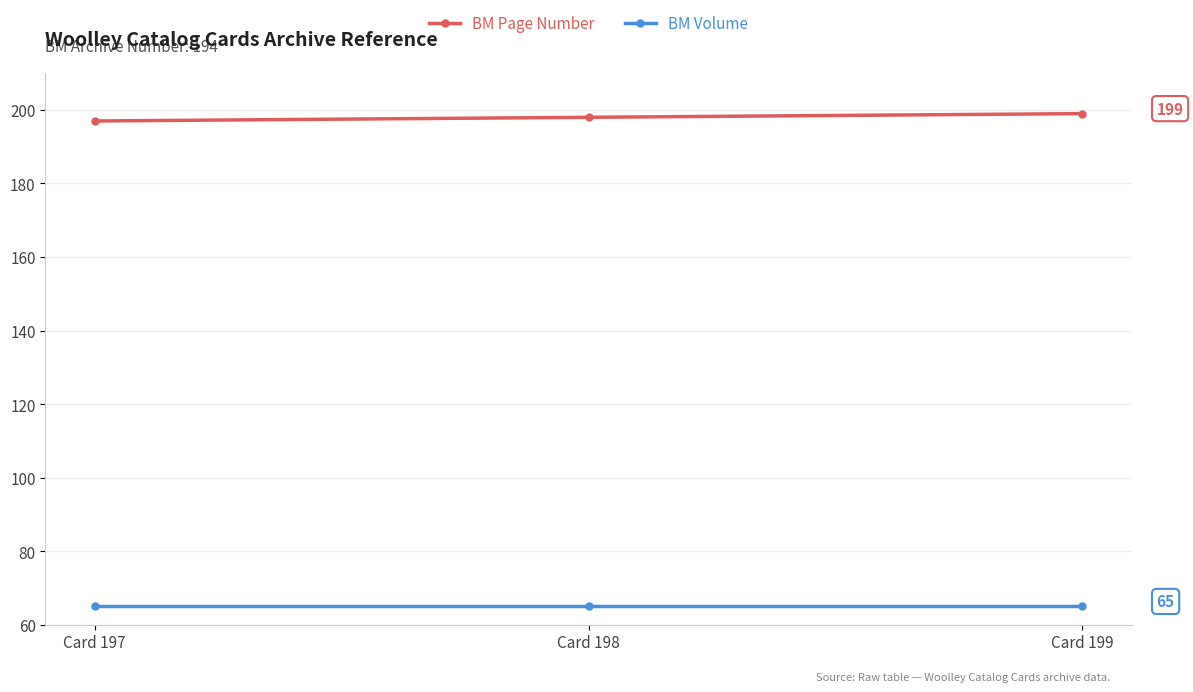

What is the sum of all BM Volume values?

195